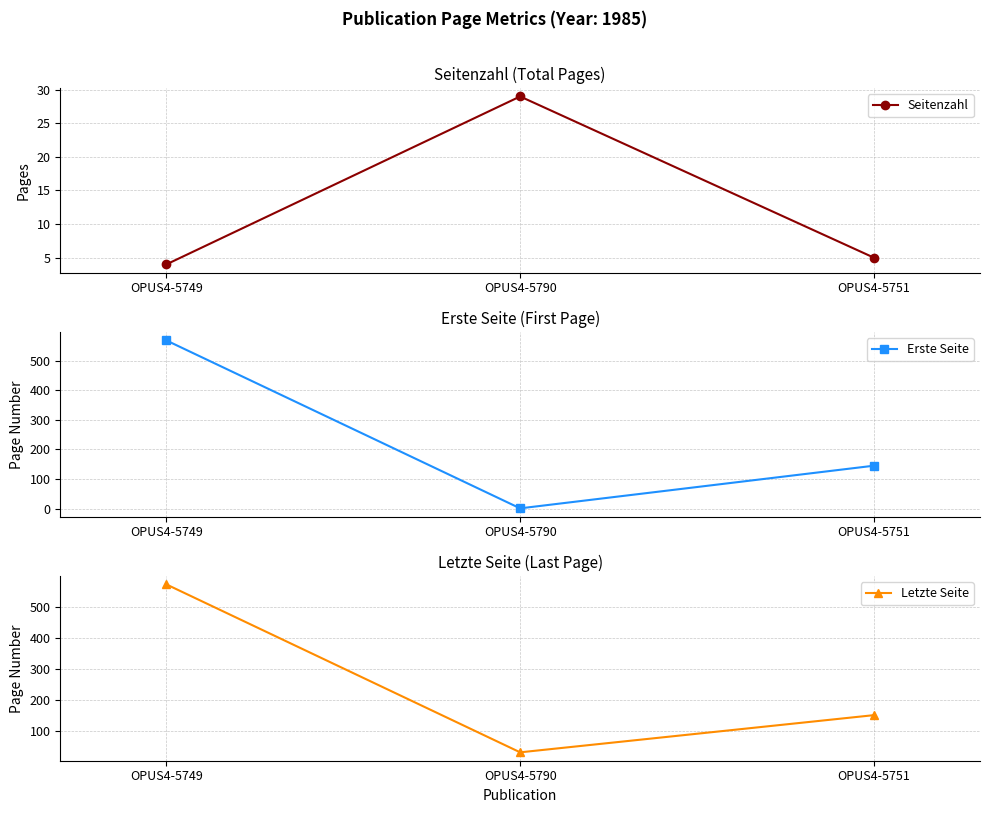

Reading right to left, extract all data points from this chart.

Seitenzahl: OPUS4-5751=5	OPUS4-5790=29	OPUS4-5749=4
Erste Seite: OPUS4-5751=145	OPUS4-5790=1	OPUS4-5749=568
Letzte Seite: OPUS4-5751=150	OPUS4-5790=30	OPUS4-5749=572